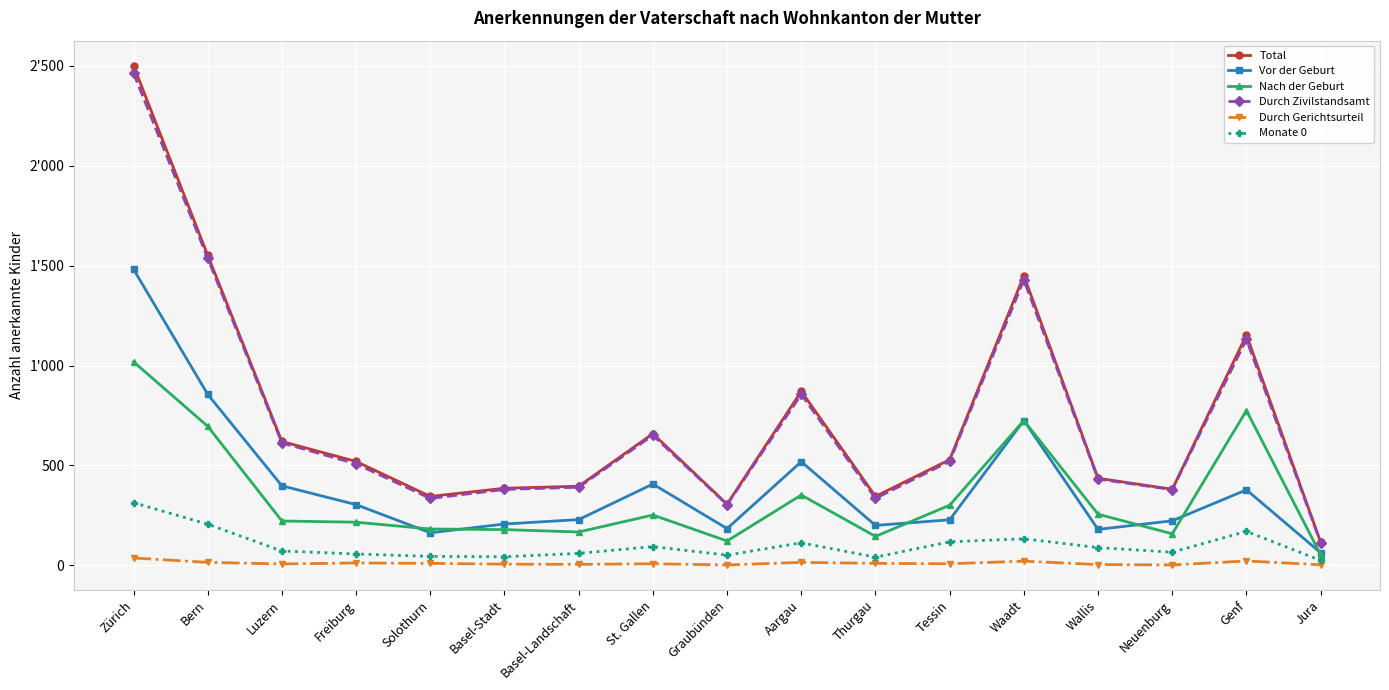

Does the chart display data point markers on the line(s)?

Yes